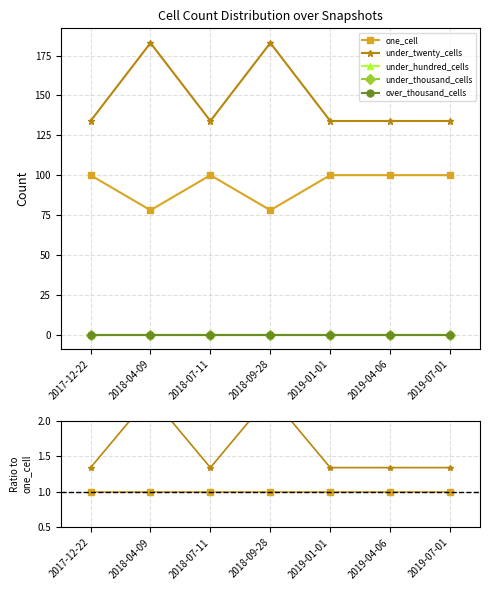

The value of under_thousand_cells at 2018-09-28 is 0.0. True or false?

True